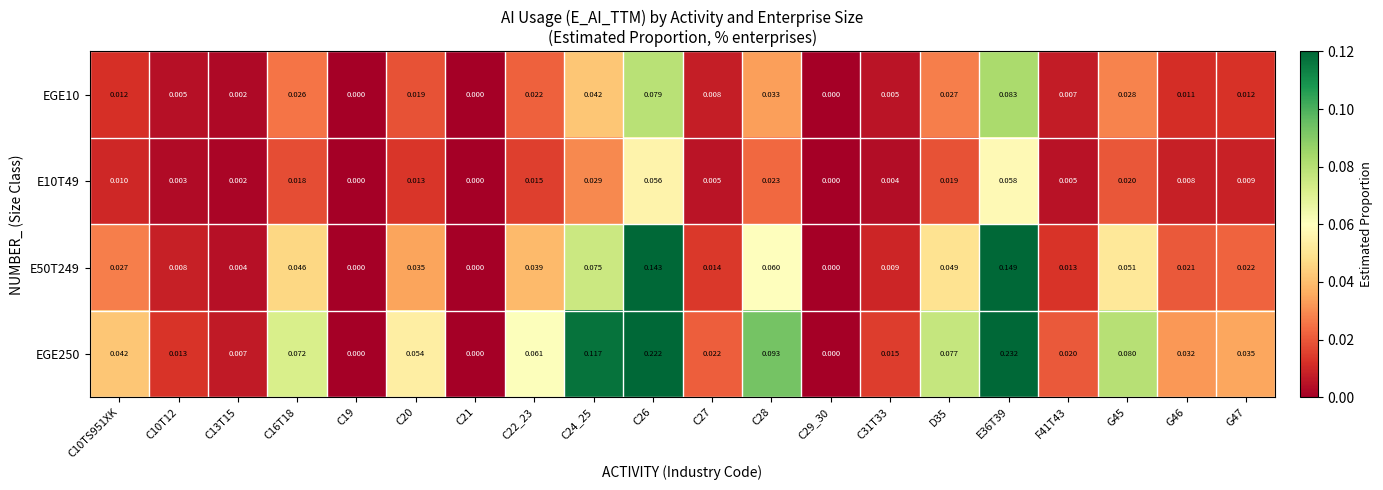

Is the value of EGE250 at G45 greater than the value of E10T49 at C26?

Yes